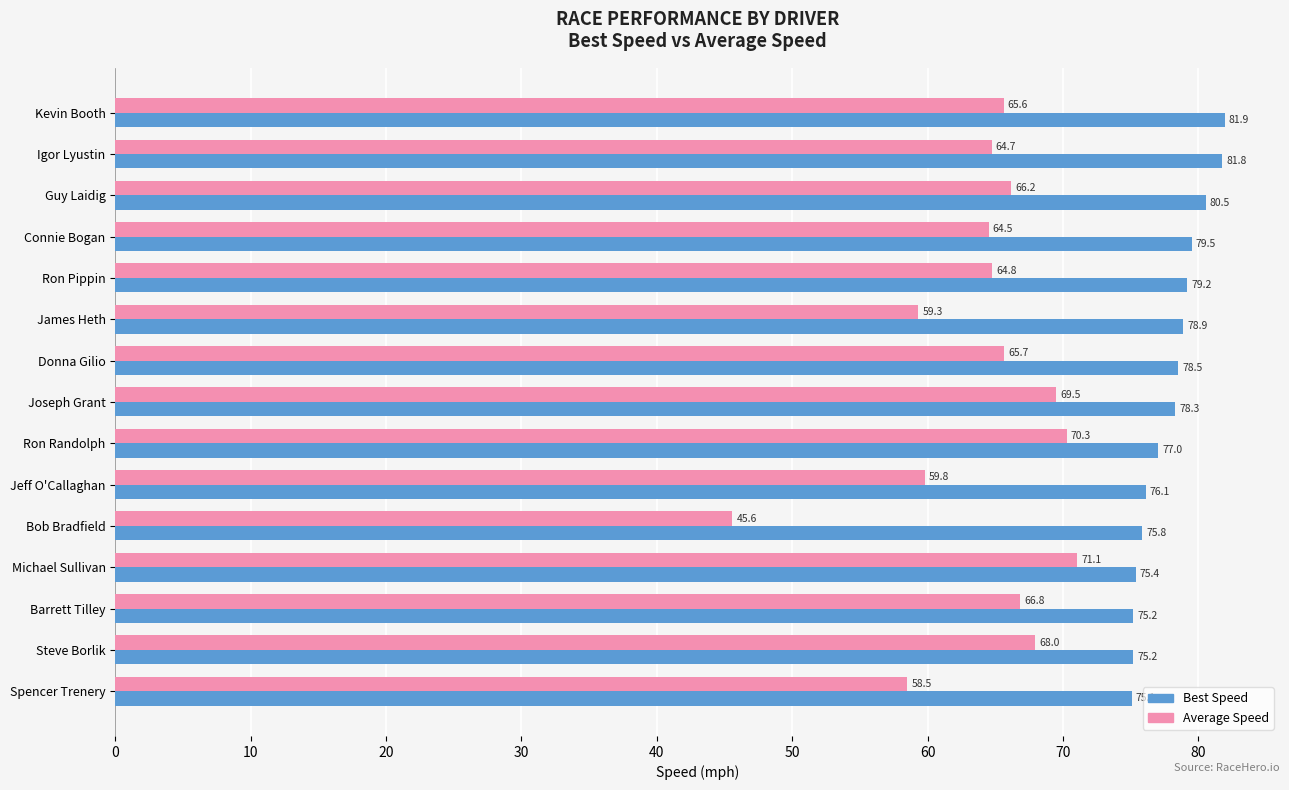

Which series has the largest total across all categories?

Best Speed